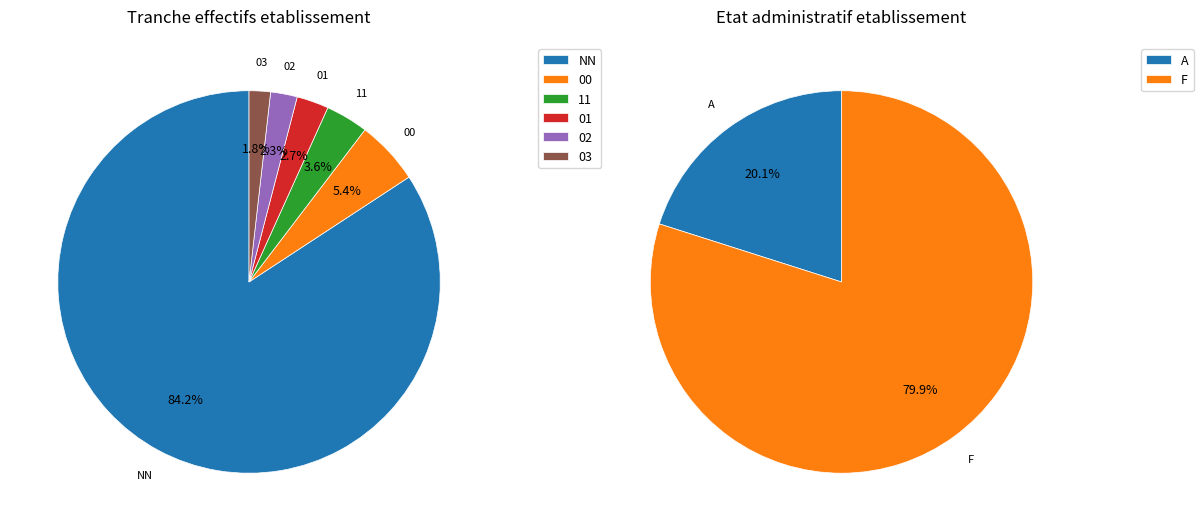

Does 03 represent more than half of the total?

No